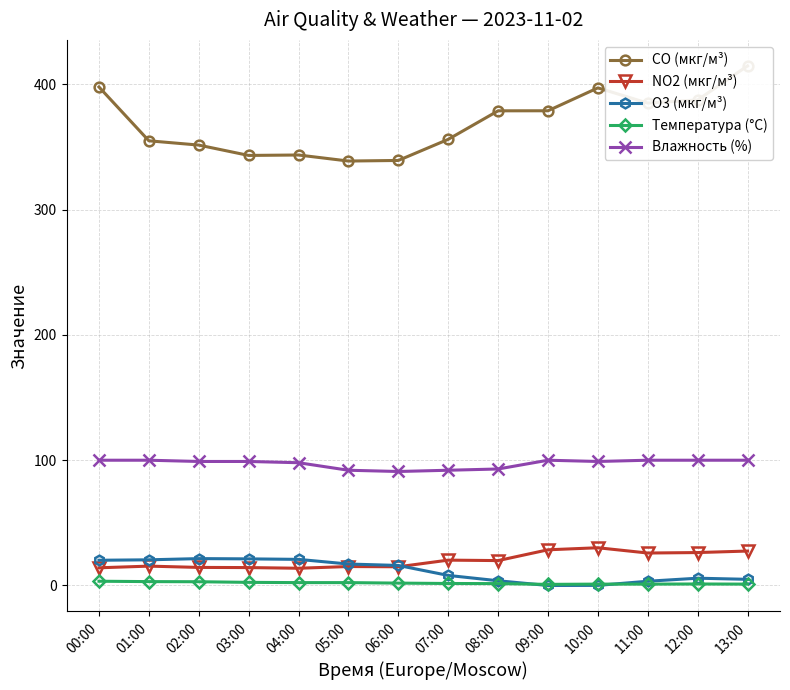

What is the difference between the second highest and minimum values in the O3 (мкг/м³) series?

21.2